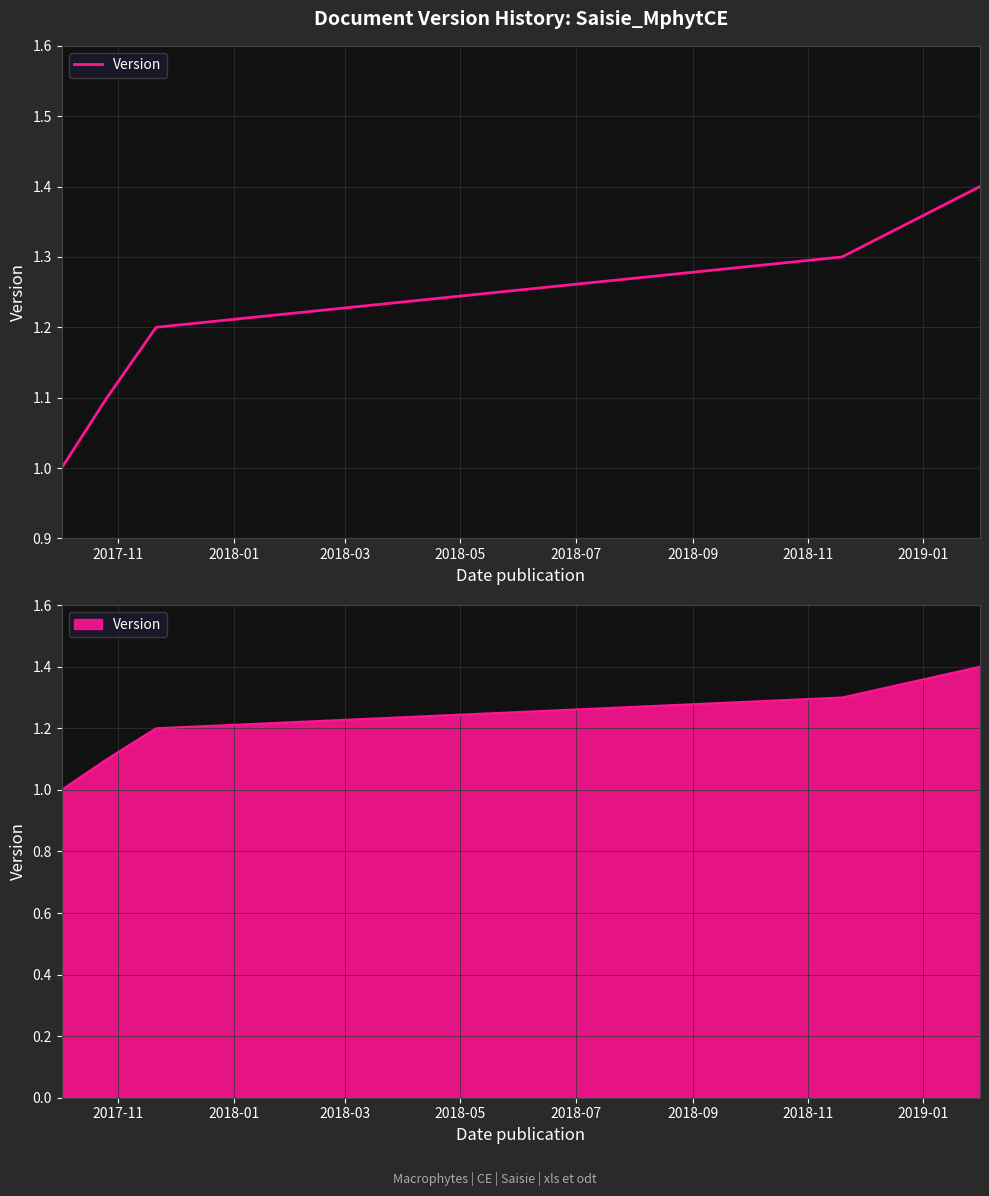

Count the number of values greater than 1.

4